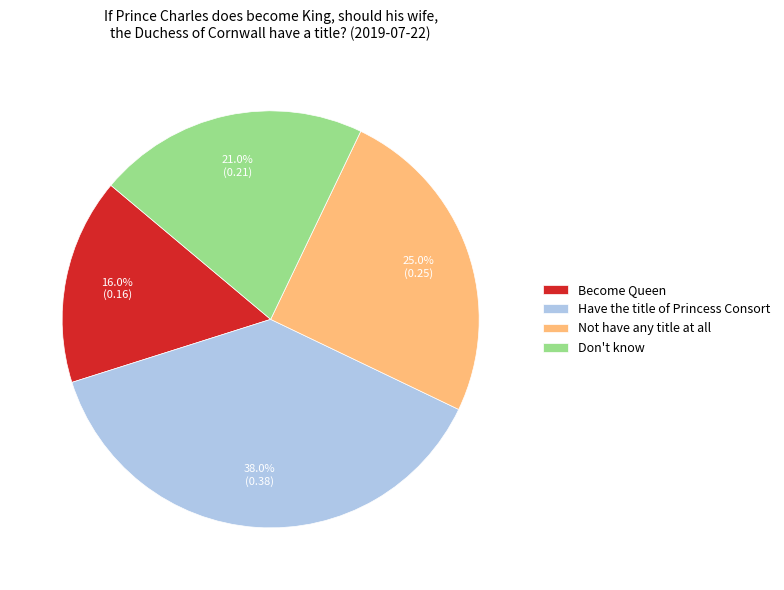

Between Become Queen and Don't know, which is larger?

Don't know